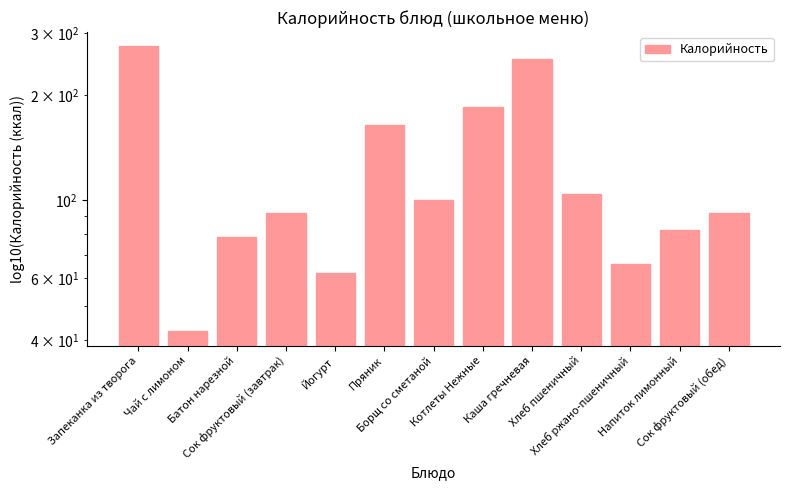

What position from the left is Каша гречневая?

9